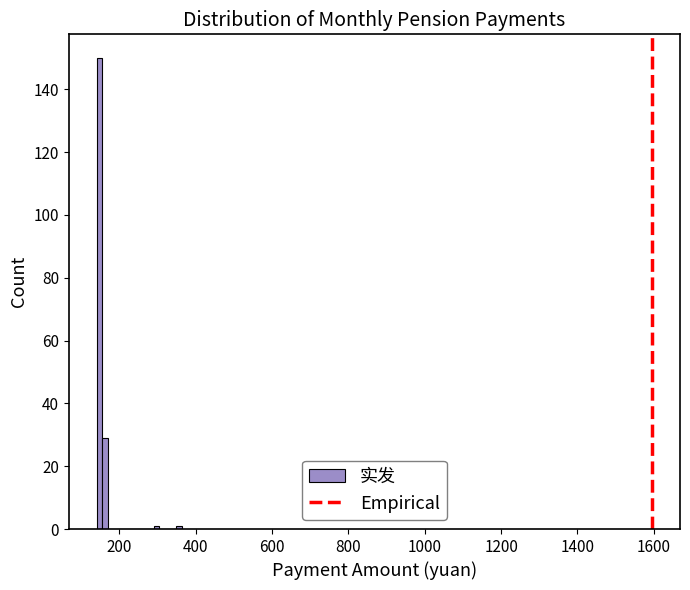

Read against the x-axis, roughly where is the centre of the tallest bar?

140